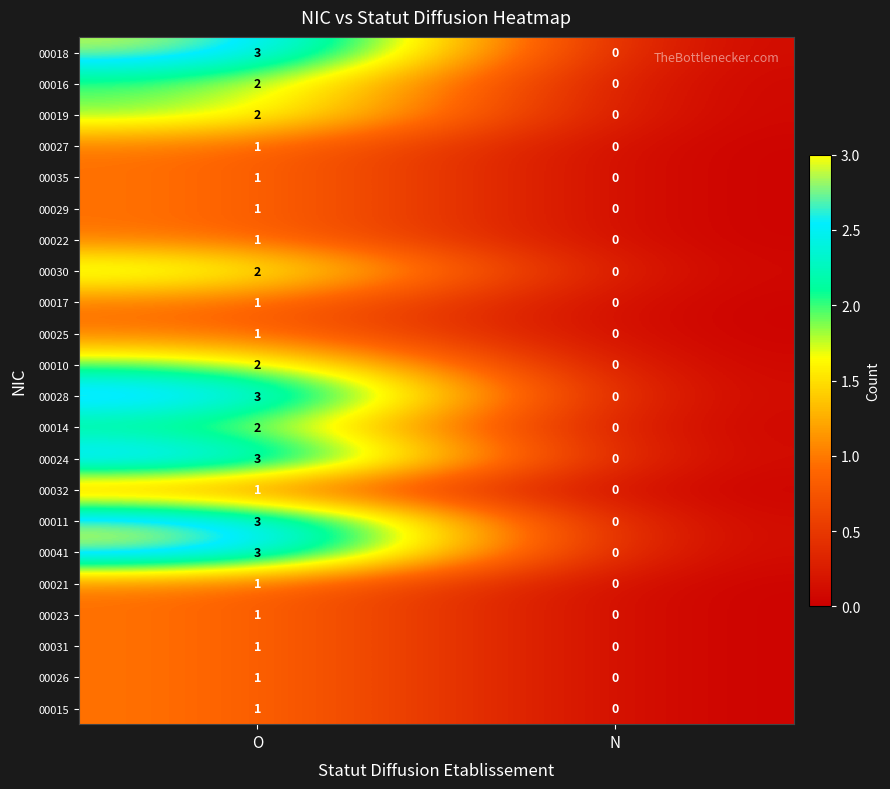

How many data points does each series have?

2